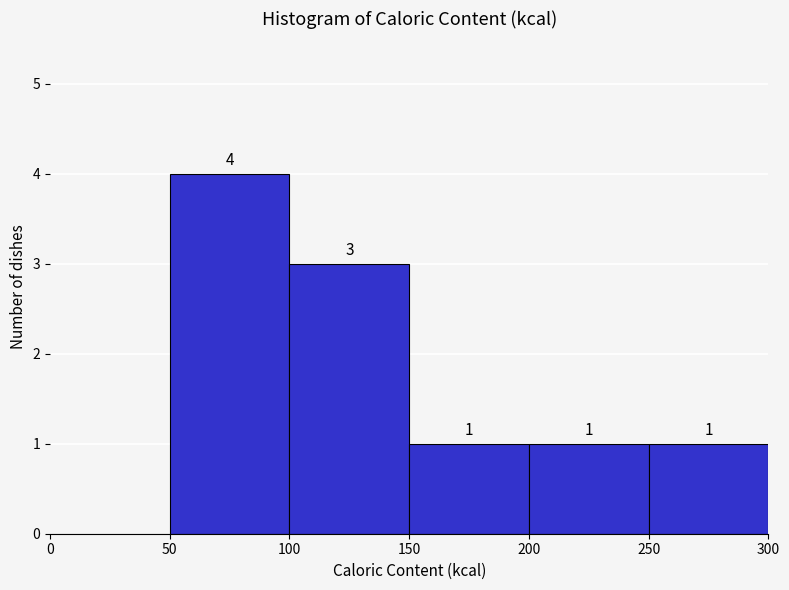

Over which range of the x-axis is the bar tallest?

50 to 100